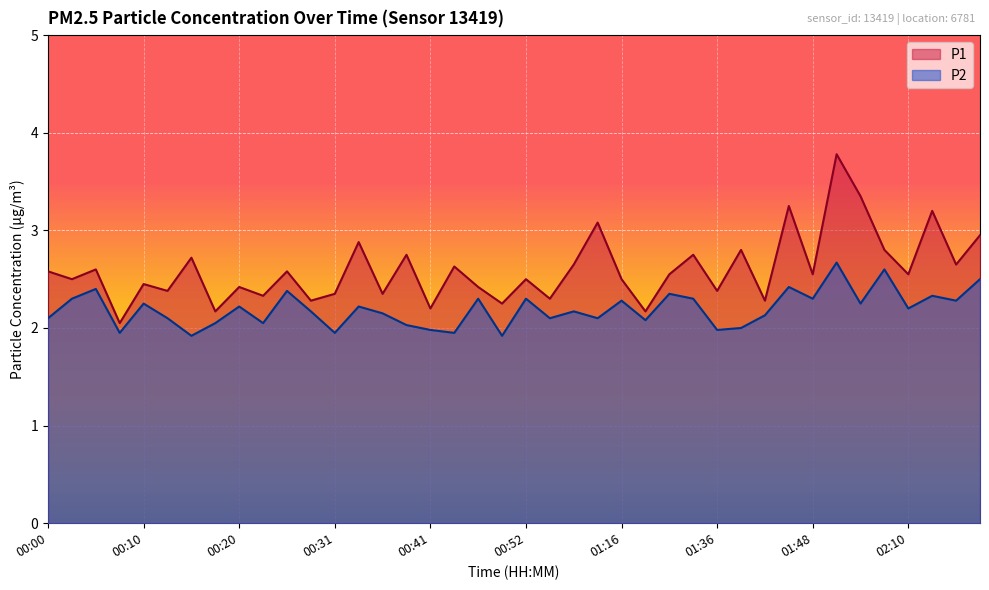

Reading left to right, transcribe all the data shown in this chart.

P1: 2.6	2.5	2.6	2.0	2.5	2.4	2.7	2.2	2.4	2.3	2.6	2.3	2.4	2.9	2.4	2.8	2.2	2.6	2.4	2.2	2.5	2.3	2.6	3.1	2.5	2.2	2.5	2.8	2.4	2.8	2.3	3.2	2.5	3.8	3.4	2.8	2.5	3.2	2.6	3.0
P2: 2.1	2.3	2.4	1.9	2.2	2.1	1.9	2.0	2.2	2.0	2.4	2.2	1.9	2.2	2.1	2.0	2.0	1.9	2.3	1.9	2.3	2.1	2.2	2.1	2.3	2.1	2.4	2.3	2.0	2.0	2.1	2.4	2.3	2.7	2.2	2.6	2.2	2.3	2.3	2.5